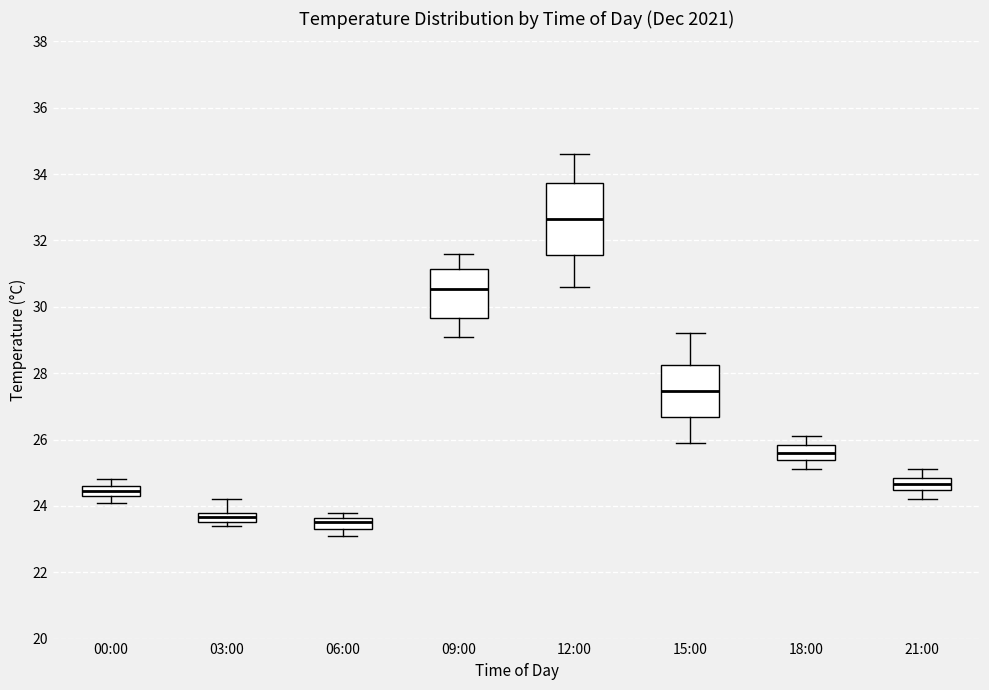

Reading left to right, transcribe this box plot: for each box, give where its median line is, the range the box spans, and where its two whiskers end, as read against the y-axis. The values are not printed on the chart, so give them approximately, as read against the axis.

00:00: median 24.4 (inside the box), box 24.4 to 24.6, whiskers 24.2 to 24.8
03:00: median 23.6 (inside the box), box 23.6 to 23.8, whiskers 23.4 to 24.2
06:00: median 23.6 (inside the box), box 23.4 to 23.6, whiskers 23.2 to 23.8
09:00: median 30.6, box 29.6 to 31.2, whiskers 29.2 to 31.6
12:00: median 32.6, box 31.6 to 33.8, whiskers 30.6 to 34.6
15:00: median 27.4, box 26.6 to 28.2, whiskers 26.0 to 29.2
18:00: median 25.6, box 25.4 to 25.8, whiskers 25.2 to 26.2
21:00: median 24.6, box 24.4 to 24.8, whiskers 24.2 to 25.2